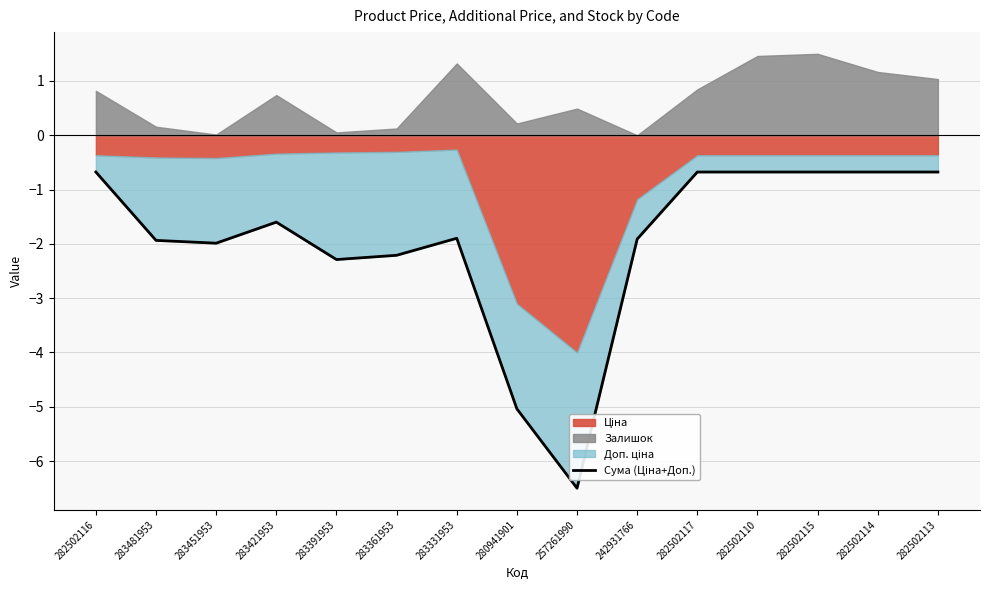

The value at 282502113 is -0.7. True or false?

True